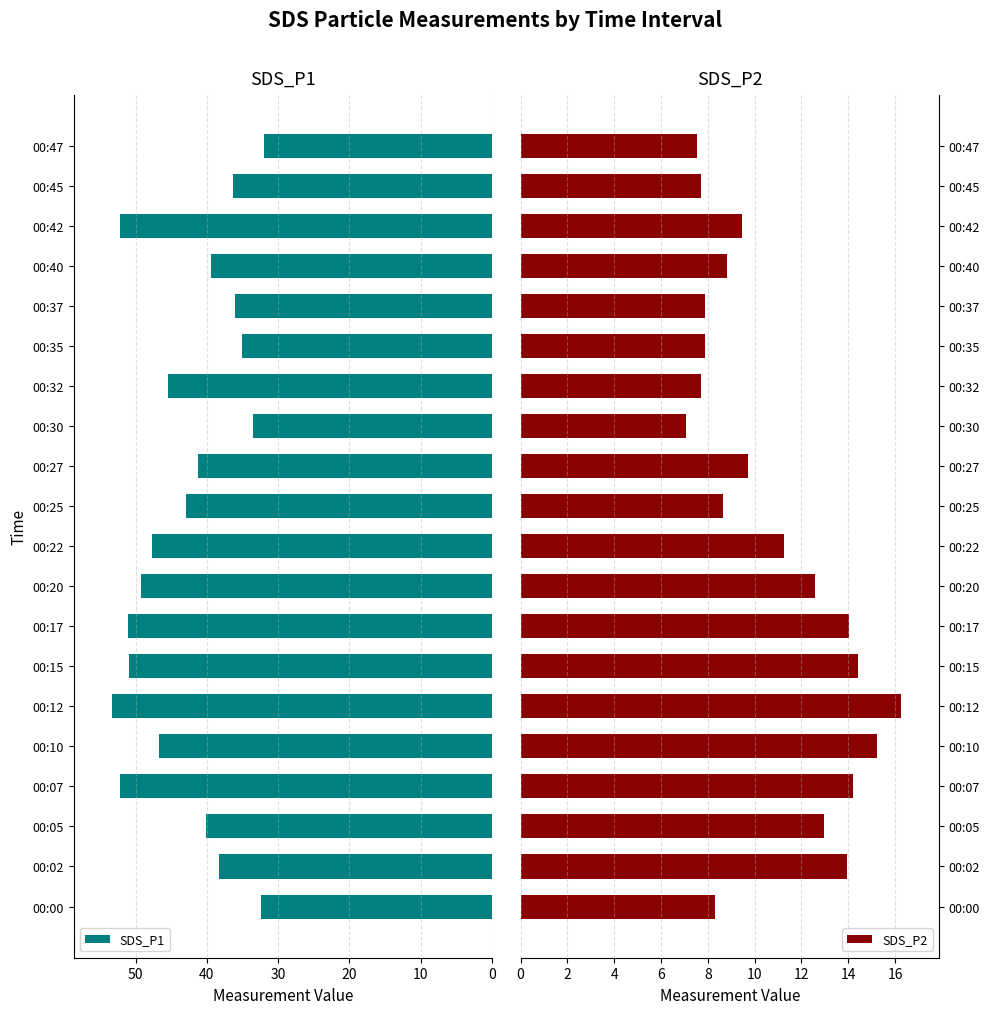

Reading left to right, transcribe all the data shown in this chart.

SDS_P1: 32.4	38.3	40.1	52.2	46.8	53.4	50.9	51.0	49.2	47.7	42.9	41.2	33.5	45.5	35.1	36.1	39.4	52.2	36.4	32.0
SDS_P2: 8.3	13.9	13.0	14.2	15.2	16.2	14.4	14.1	12.6	11.2	8.6	9.7	7.0	7.7	7.9	7.9	8.8	9.5	7.7	7.5